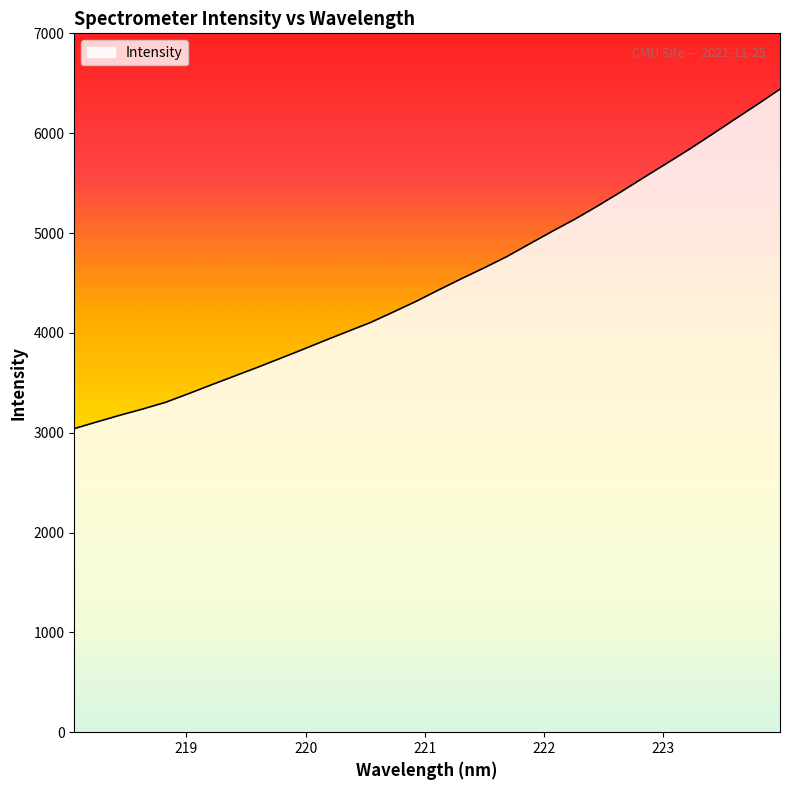

What is the greatest value displayed?

6440.6